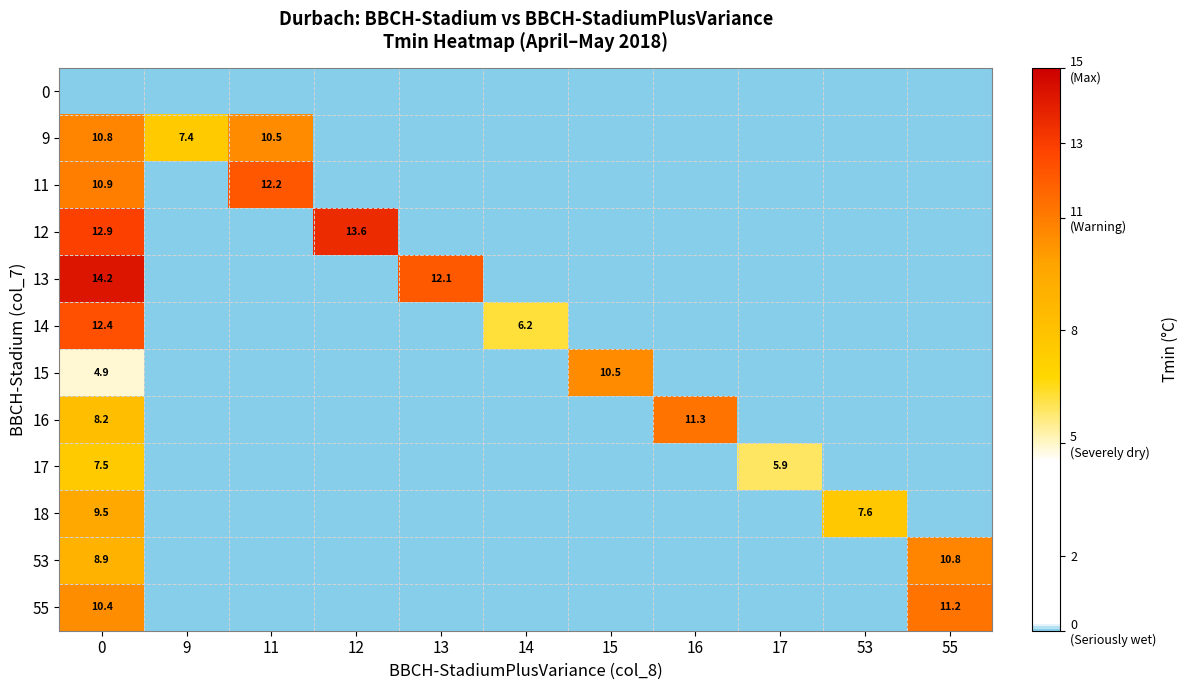

The value of 14 at 0 is 12.4. True or false?

True